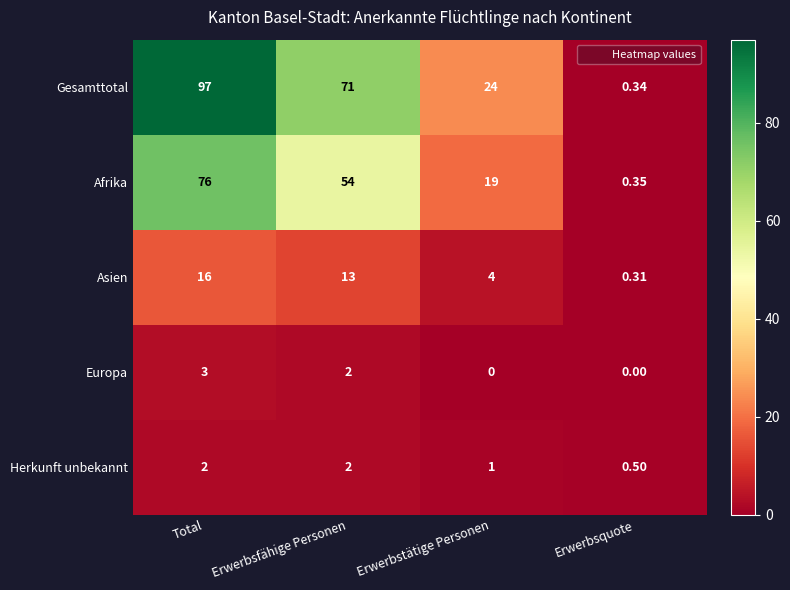

At which label does Europa first exceed 2?

Total